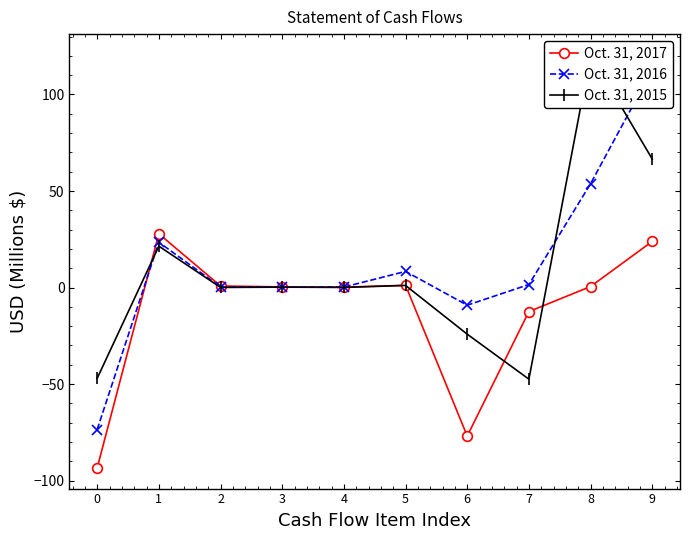

What is the value of the Oct. 31, 2016 point at the 1st from the left?

-73.6